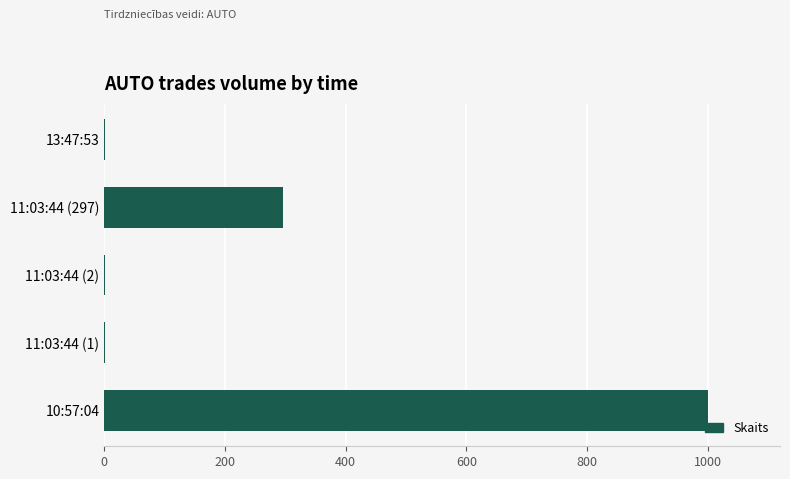

Where is the data nearest to the value 500?

11:03:44 (297)